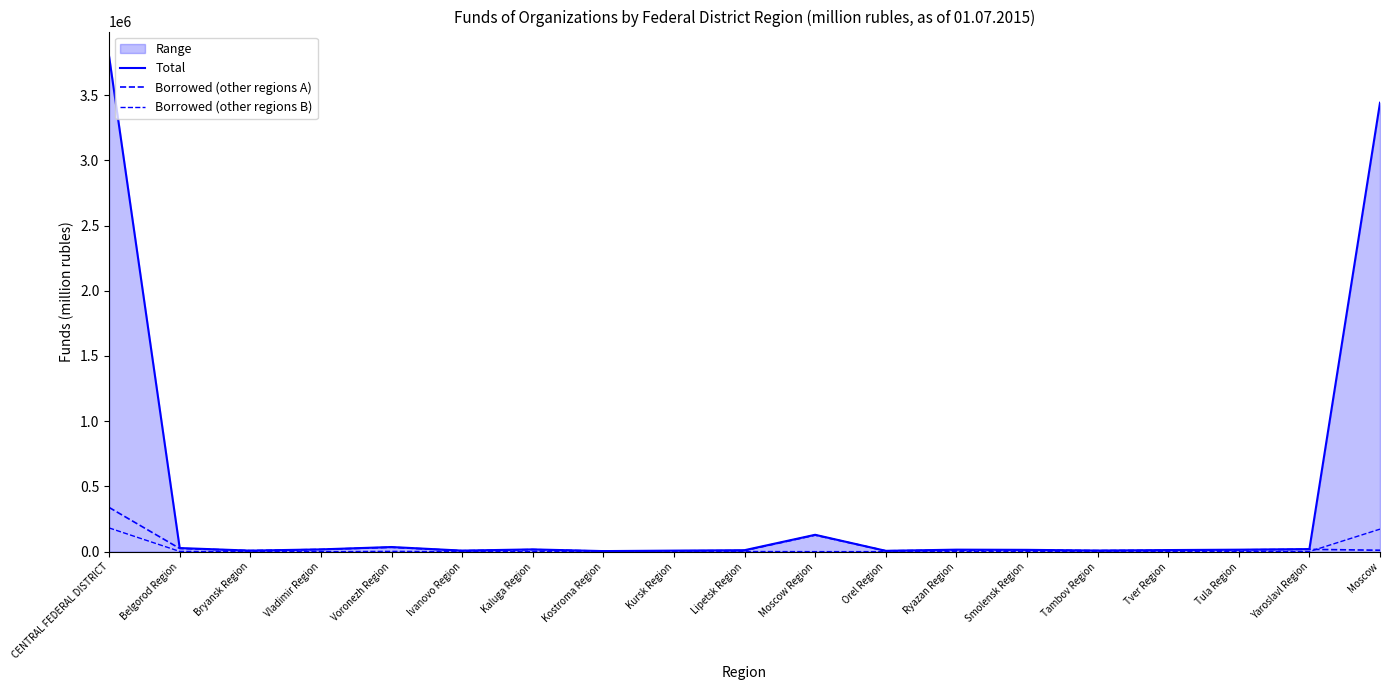

True or false: Borrowed (other regions B) and Total intersect in this chart.

False